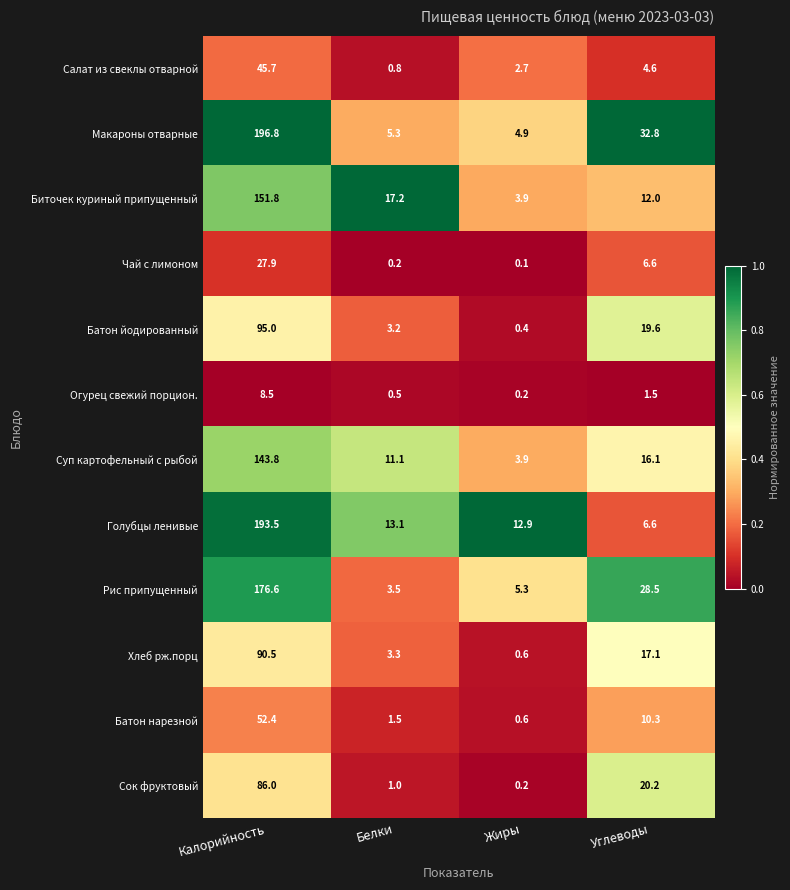

What is the difference between the Хлеб рж.порц values at Белки and Углеводы?

13.8